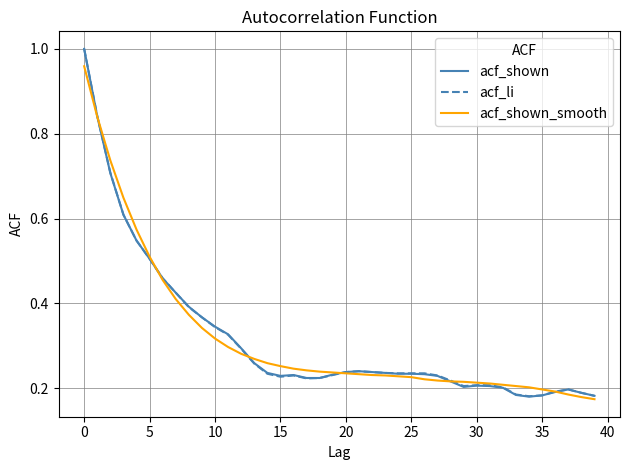

Which series has the widest spread of values?

acf_shown